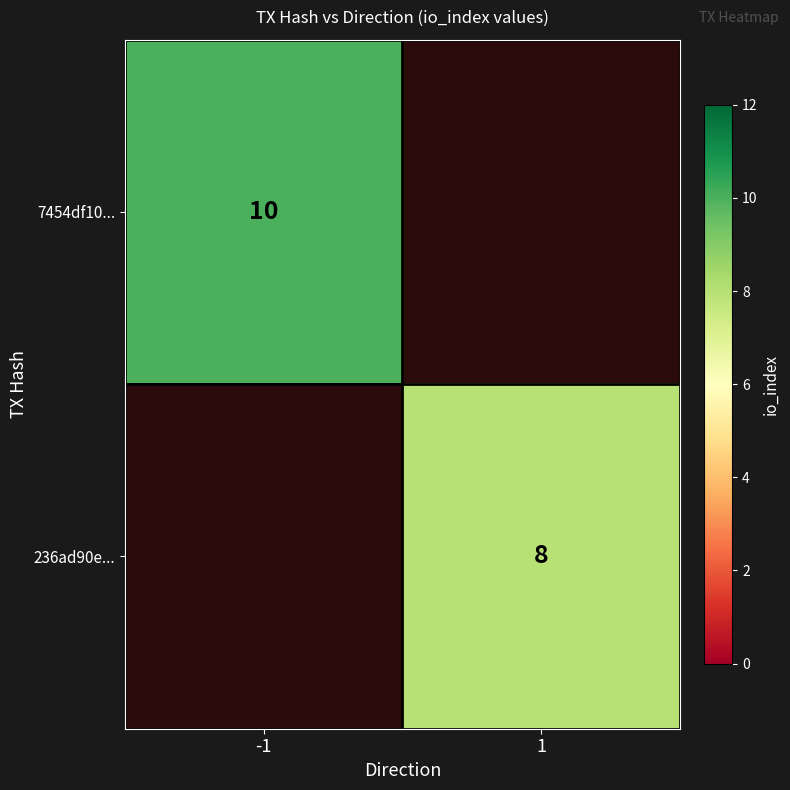

True or false: 7454df10... has a value of 13.3 at -1.

False